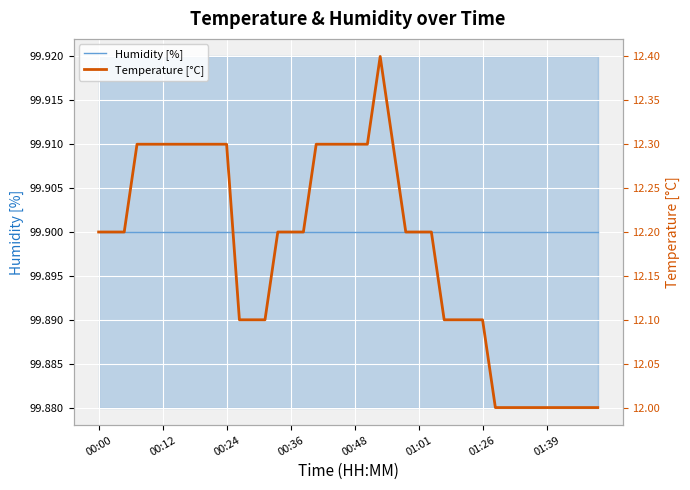

Rank the series by their maximum value, from highest to lowest.

Humidity [%], Temperature [°C]